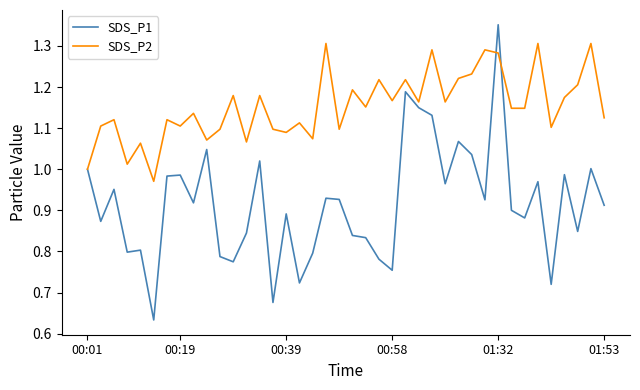

Which series has the largest total across all categories?

SDS_P2